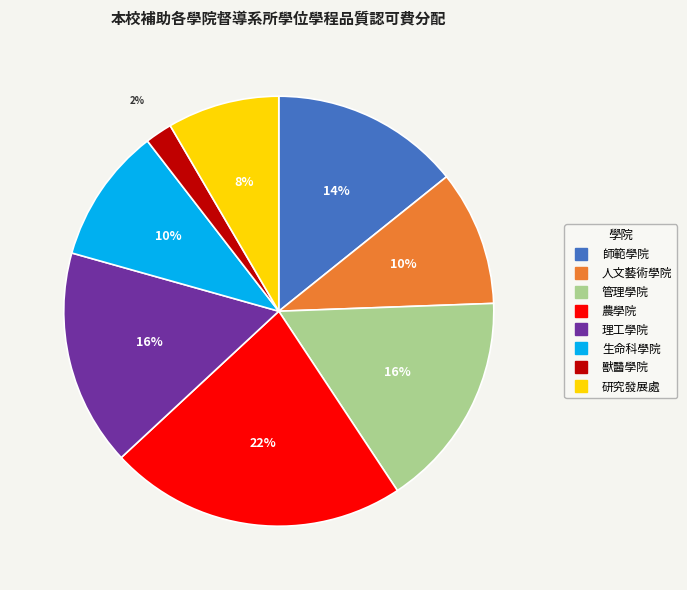

To the nearest percent, what portion does 管理學院 represent?

16%